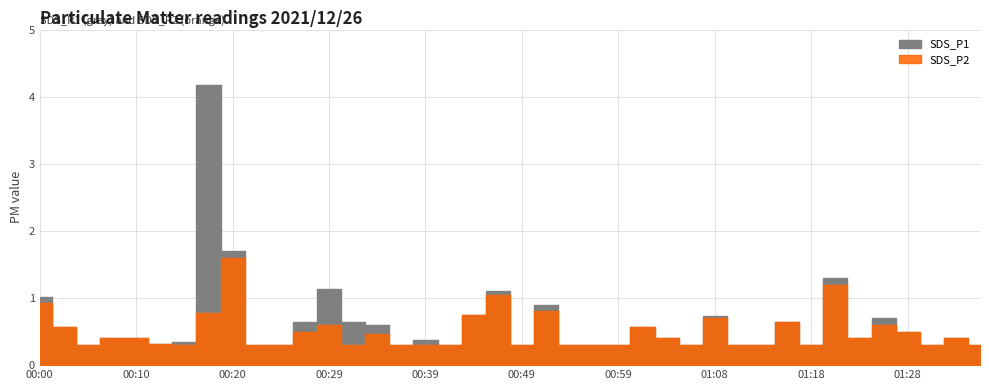

What is the sum of all SDS_P1 values?

25.2